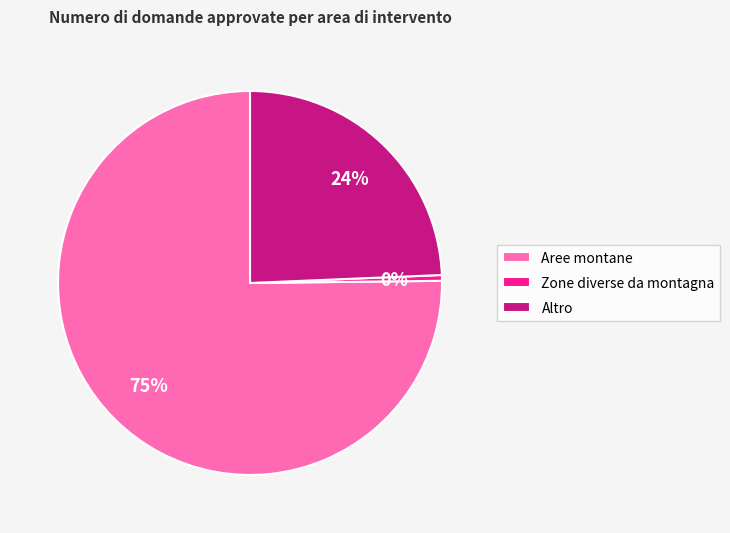

Is the sum of Zone diverse da montagna and Altro greater than half?

No